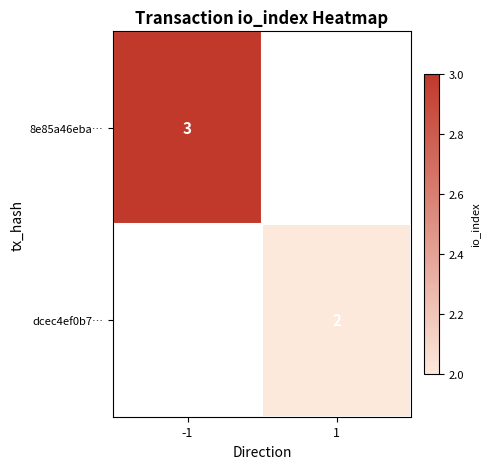

The dcec4ef0b7… series shows 1 at 1. True or false?

False